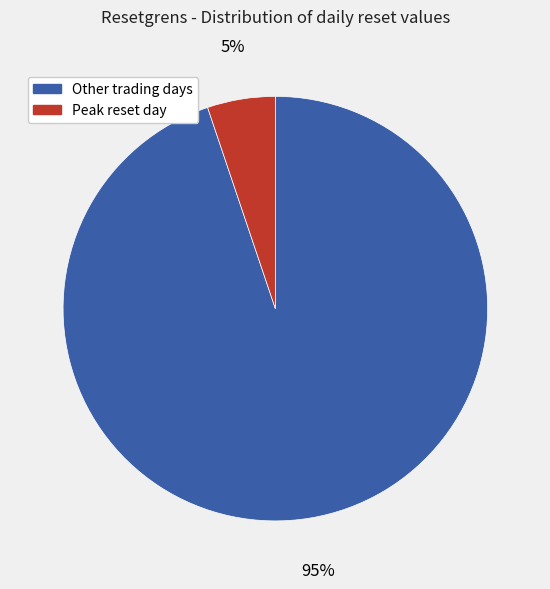

Is there a majority slice in this chart?

Yes